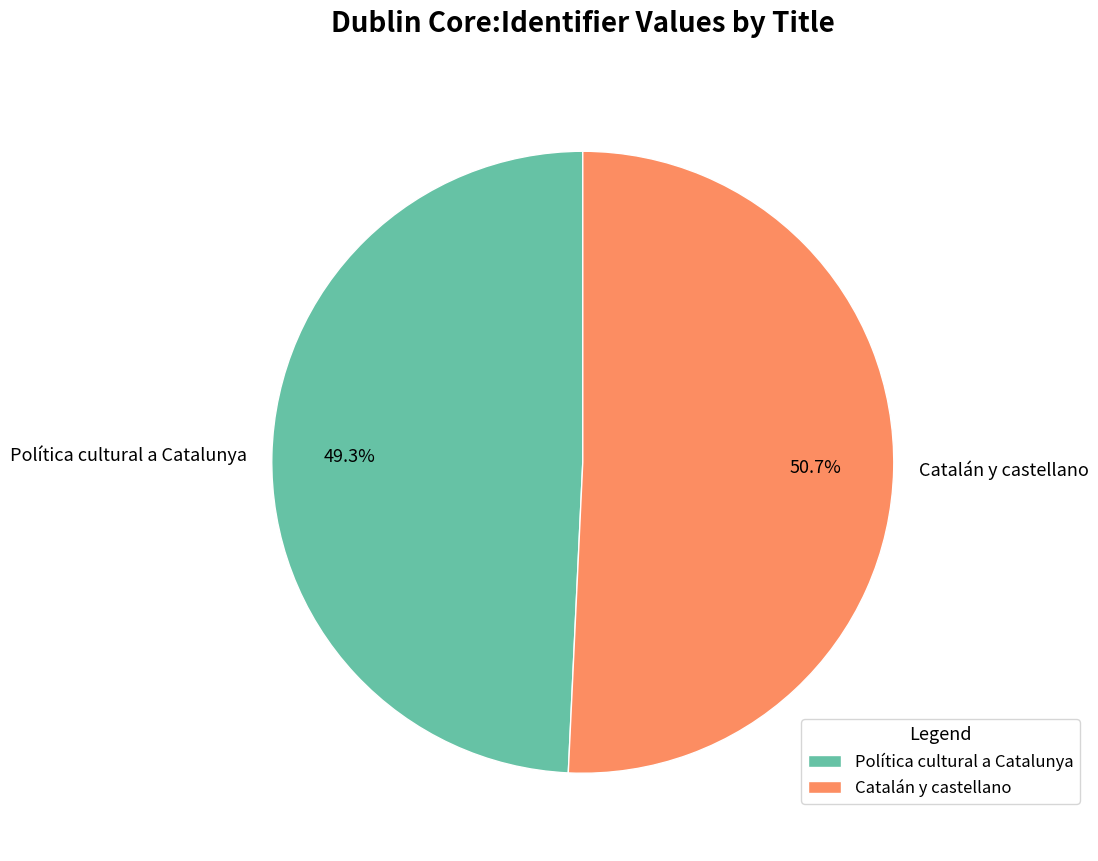

Which slice is the smallest?

Política cultural a Catalunya